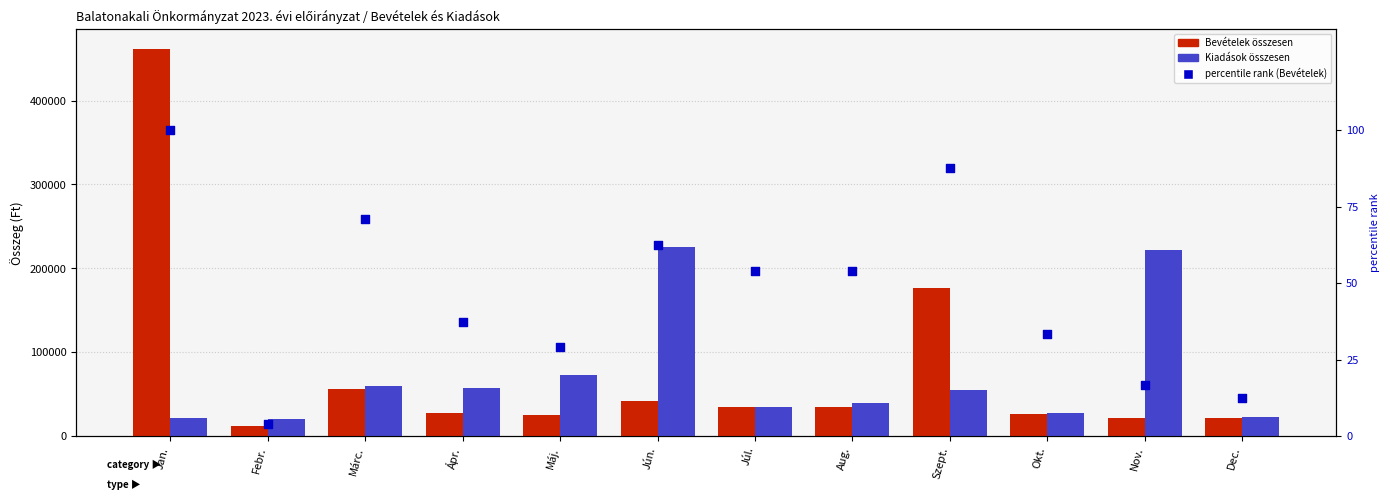

Which series reaches the minimum Y coordinate?

percentile rank (Bevételek)